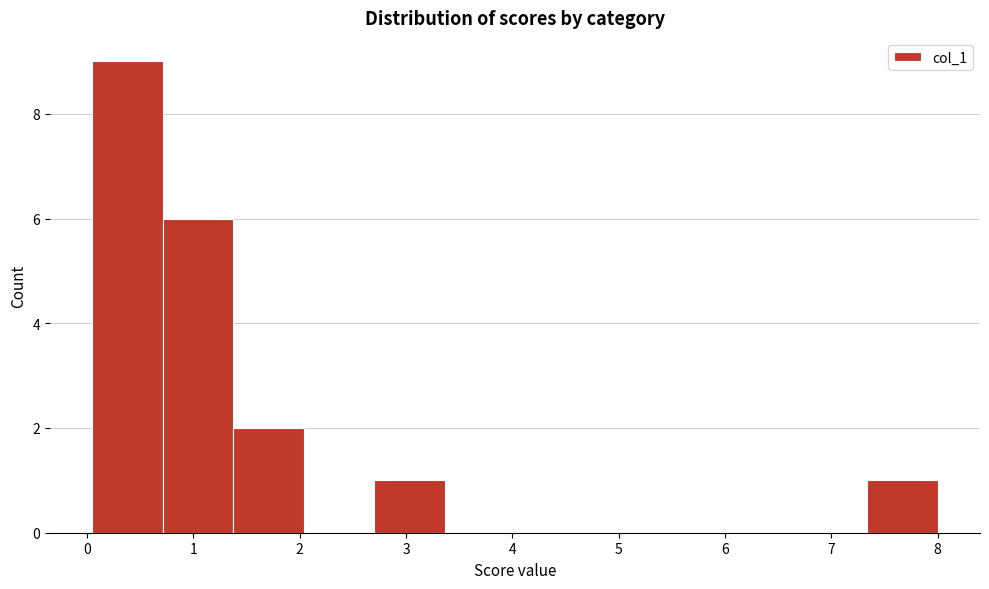

Reading left to right, list every bar in this chart as the range it spans on the x-axis followed by its height. Neither the bar edges nor the heights are printed on the chart, so give them approximately, as read against the axes.

0.1 to 0.7: 9
0.7 to 1.4: 6
1.4 to 2.0: 2
2.0 to 2.7: 0
2.7 to 3.4: 1
3.4 to 4.0: 0
4.0 to 4.7: 0
4.7 to 5.4: 0
5.4 to 6.0: 0
6.0 to 6.7: 0
6.7 to 7.3: 0
7.3 to 8.0: 1